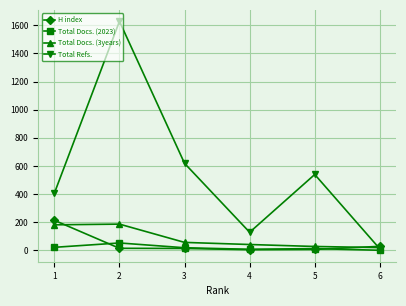

Which series has the largest range (max minus min)?

Total Refs.